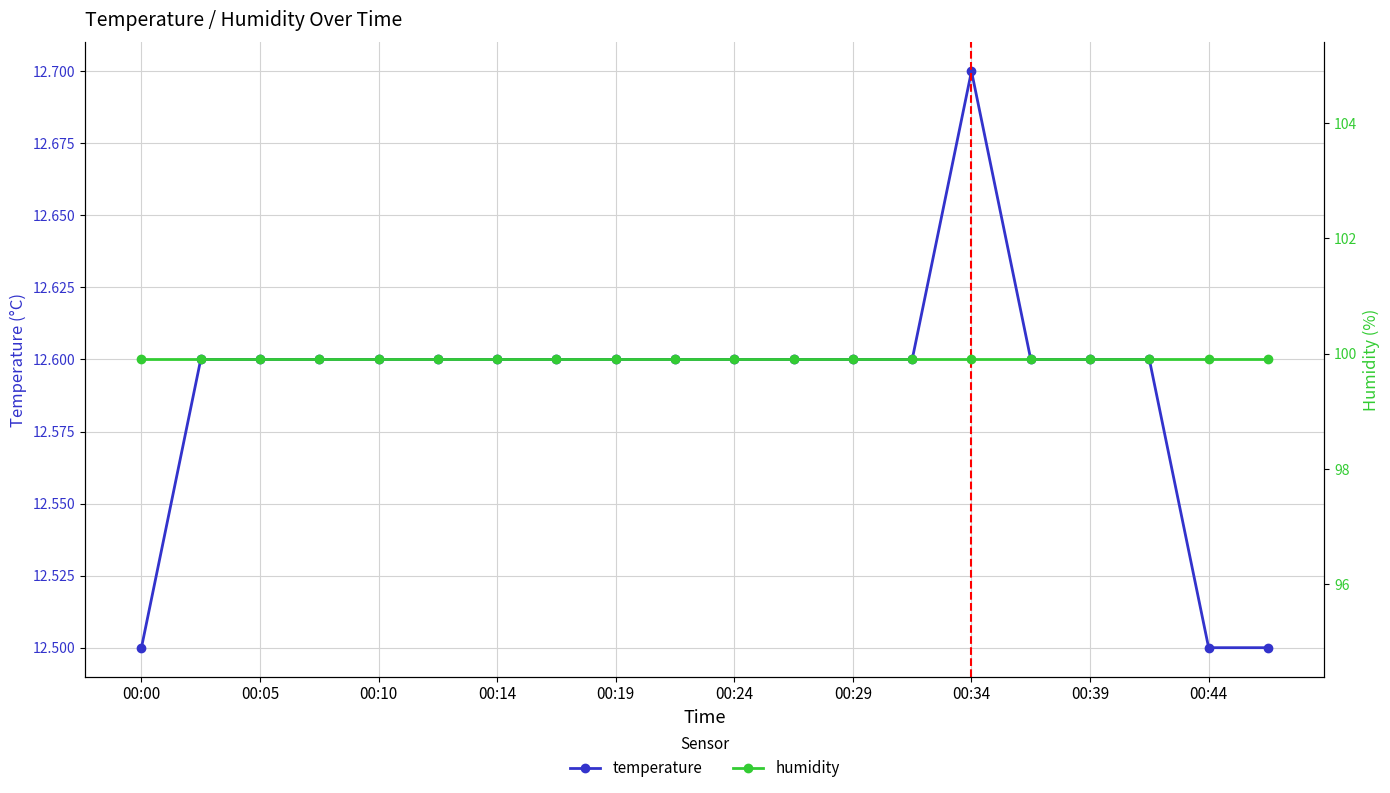

What is the spread (max minus min) of values at 15?

87.3